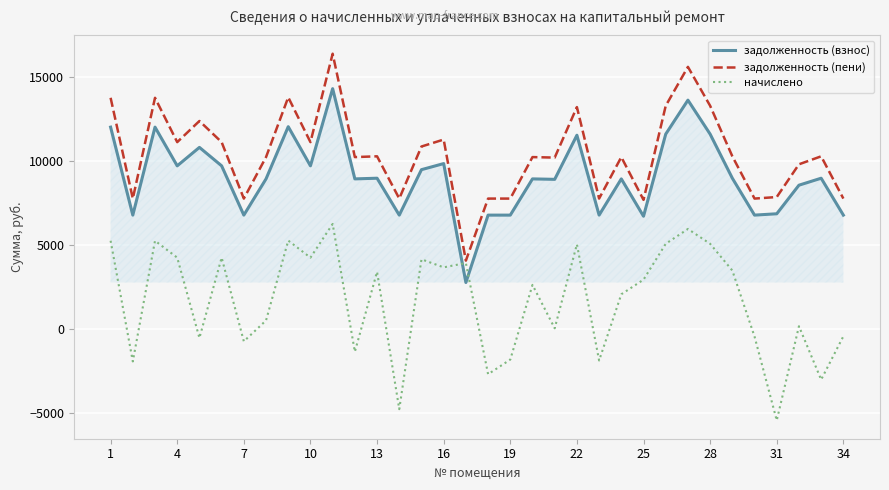

Rank the series by their average value, from lowest to highest.

начислено, задолженность (взнос), задолженность (пени)